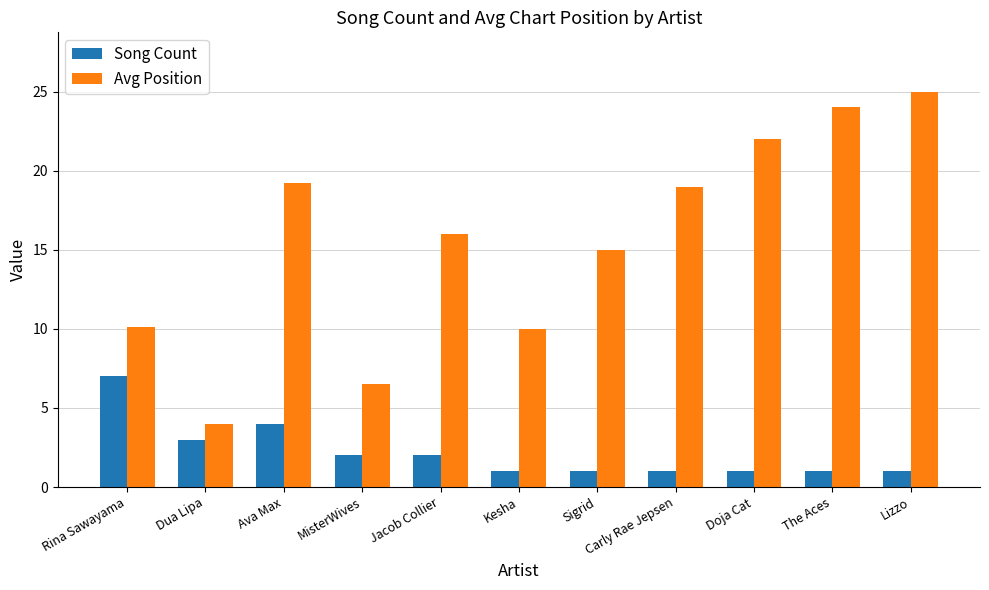

What is the approximate value of Song Count at Jacob Collier?

2.0